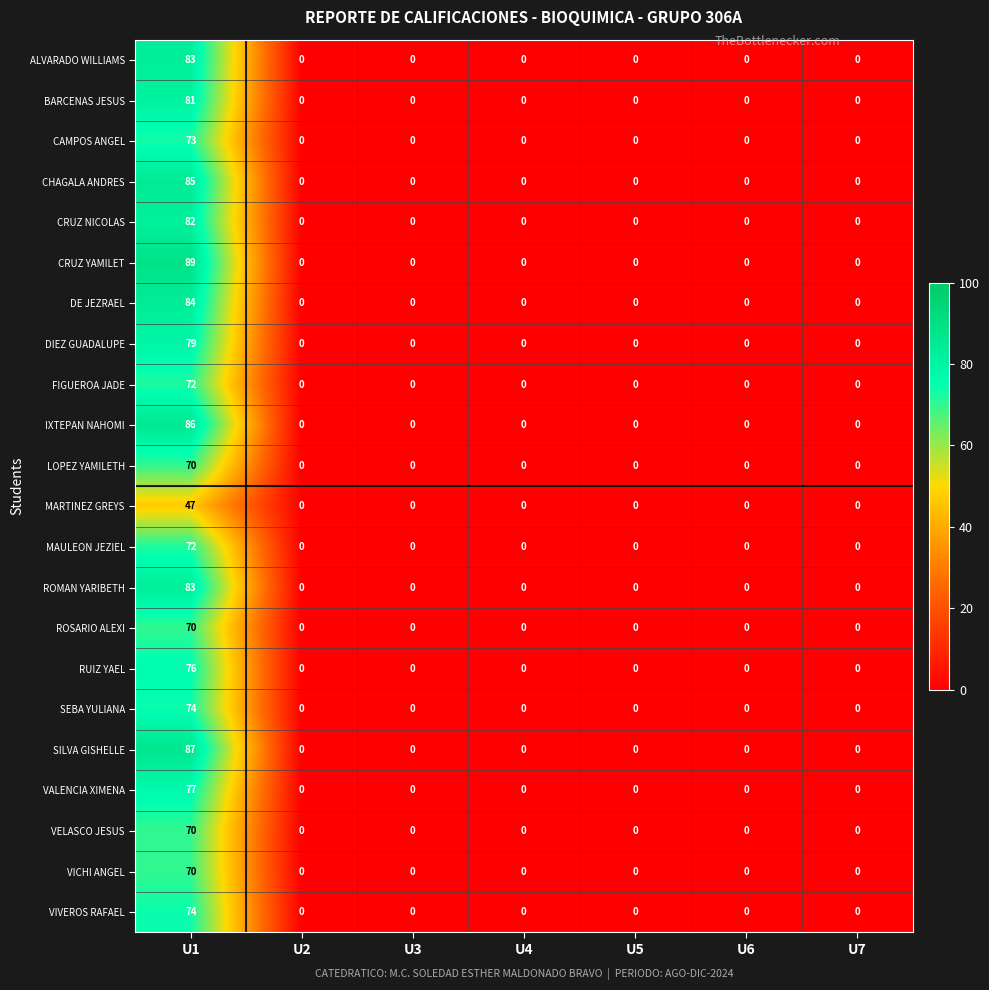

At which category is the sum across all series the highest?

U1